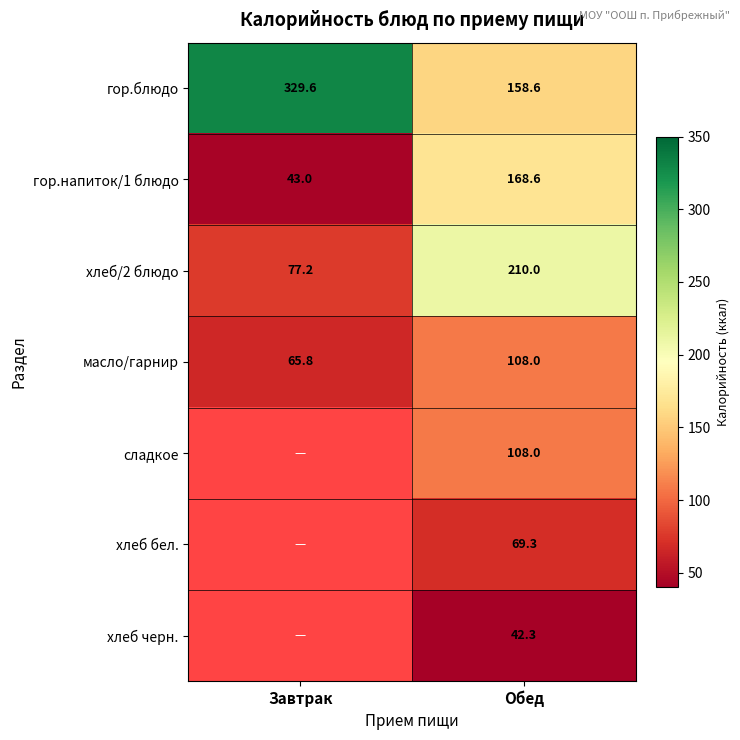

The гор.блюдо series shows 582.7 at Завтрак. True or false?

False